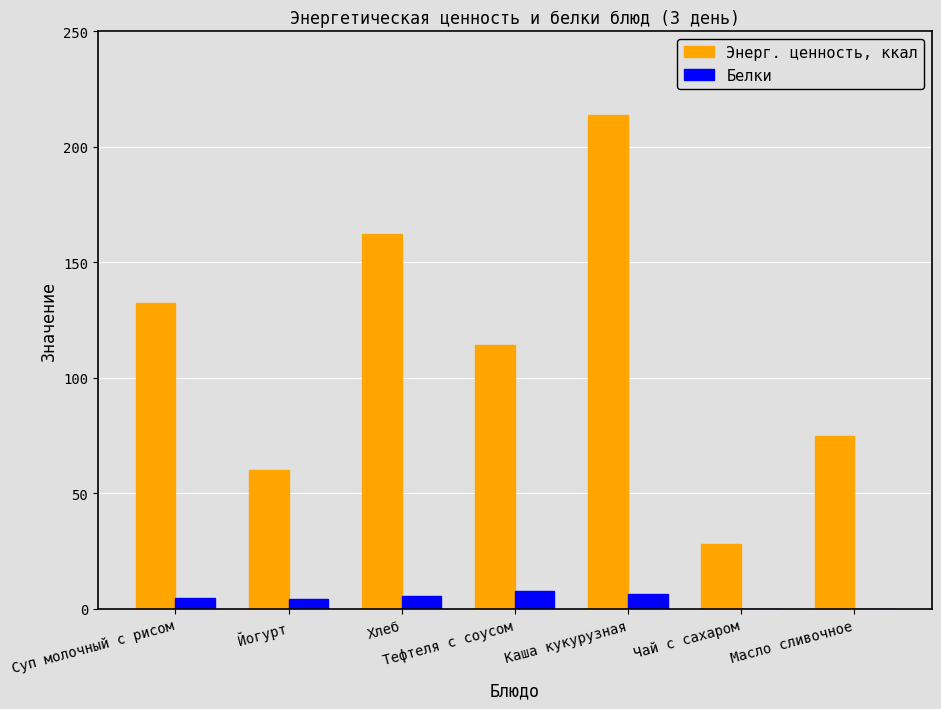

Where is Энерг. ценность, ккал nearest to the value 120?

Тефтеля с соусом